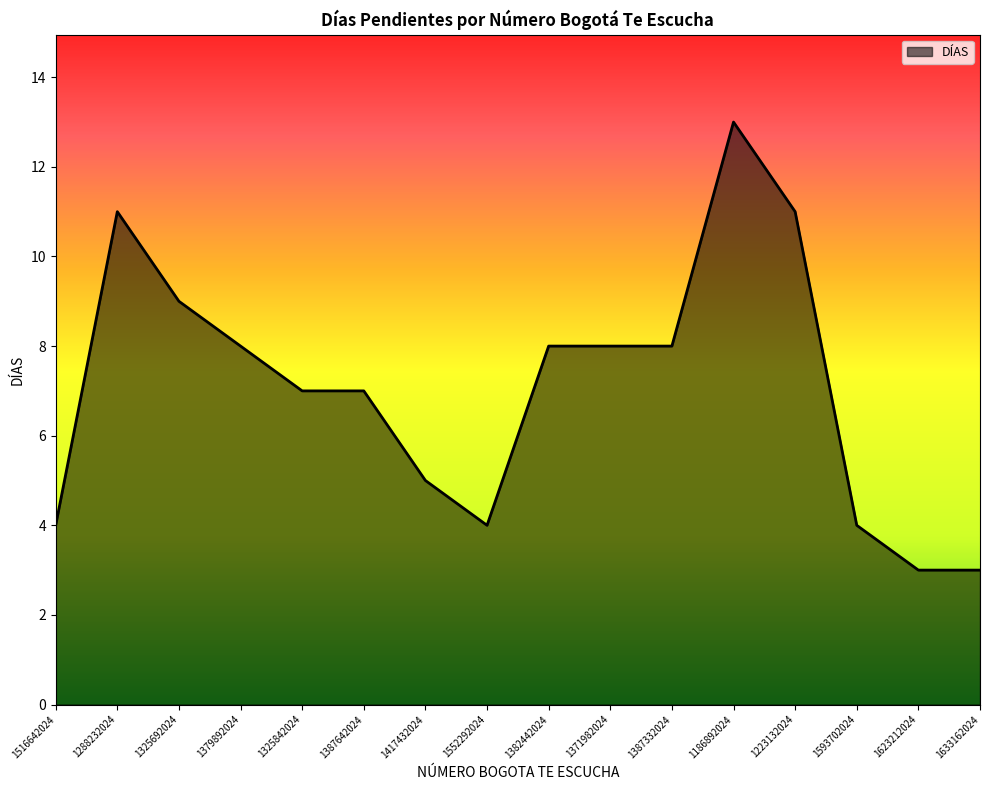

Reading left to right, transcribe all the data shown in this chart.

4	11	9	8	7	7	5	4	8	8	8	13	11	4	3	3